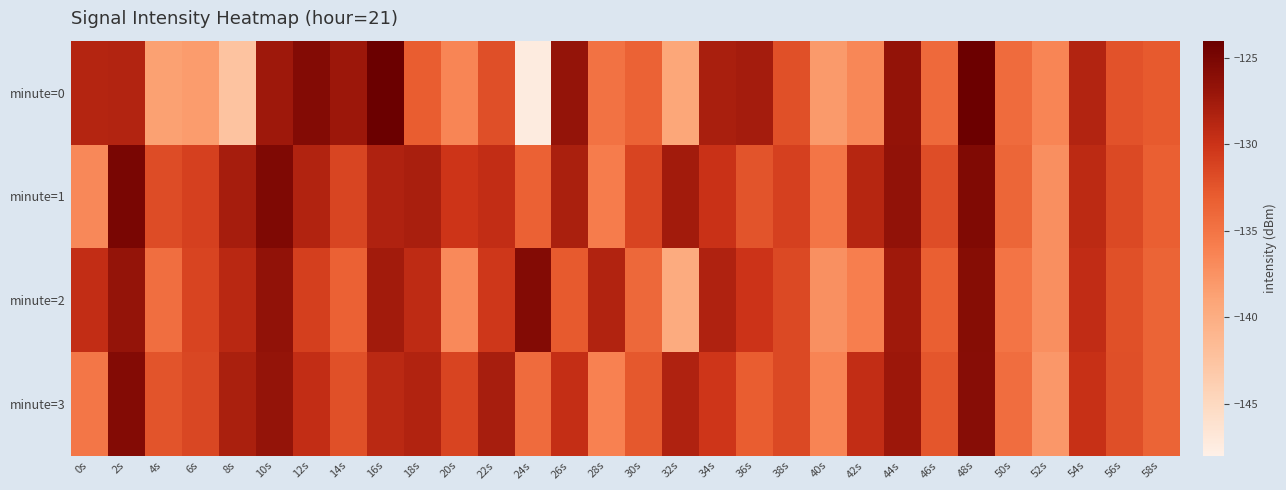

Reading left to right, extract all data points from this chart.

minute=0: 0s=-128.7	2s=-128.5	4s=-138.6	6s=-138.3	8s=-142.5	10s=-127.4	12s=-125.7	14s=-127.3	16s=-124.1	18s=-133.0	20s=-136.4	22s=-132.0	24s=-147.4	26s=-126.8	28s=-134.8	30s=-133.5	32s=-139.3	34s=-128.0	36s=-127.7	38s=-132.1	40s=-138.1	42s=-136.6	44s=-126.7	46s=-134.1	48s=-124.2	50s=-134.2	52s=-136.4	54s=-128.6	56s=-132.3	58s=-132.8
minute=1: 0s=-136.7	2s=-125.0	4s=-131.8	6s=-131.0	8s=-127.8	10s=-125.4	12s=-128.5	14s=-131.4	16s=-128.4	18s=-128.0	20s=-130.1	22s=-129.5	24s=-133.5	26s=-128.1	28s=-135.7	30s=-131.2	32s=-127.7	34s=-129.9	36s=-132.3	38s=-131.0	40s=-135.1	42s=-128.8	44s=-126.5	46s=-131.9	48s=-125.4	50s=-133.8	52s=-137.2	54s=-129.1	56s=-131.7	58s=-133.2
minute=2: 0s=-129.5	2s=-126.8	4s=-134.6	6s=-131.2	8s=-128.9	10s=-126.5	12s=-130.9	14s=-133.5	16s=-127.7	18s=-129.2	20s=-136.8	22s=-130.3	24s=-125.7	26s=-132.9	28s=-128.5	30s=-134.0	32s=-139.7	34s=-128.3	36s=-130.0	38s=-131.7	40s=-137.3	42s=-135.9	44s=-127.5	46s=-133.2	48s=-125.8	50s=-135.0	52s=-137.2	54s=-129.4	56s=-132.1	58s=-133.6
minute=3: 0s=-135.2	2s=-125.7	4s=-132.3	6s=-131.5	8s=-128.1	10s=-126.8	12s=-129.5	14s=-132.1	16s=-129.0	18s=-128.5	20s=-131.2	22s=-127.9	24s=-134.2	26s=-129.6	28s=-136.1	30s=-132.7	32s=-128.3	34s=-130.2	36s=-133.0	38s=-131.7	40s=-136.3	42s=-129.5	44s=-127.2	46s=-132.6	48s=-125.9	50s=-134.5	52s=-137.9	54s=-129.8	56s=-132.0	58s=-133.6